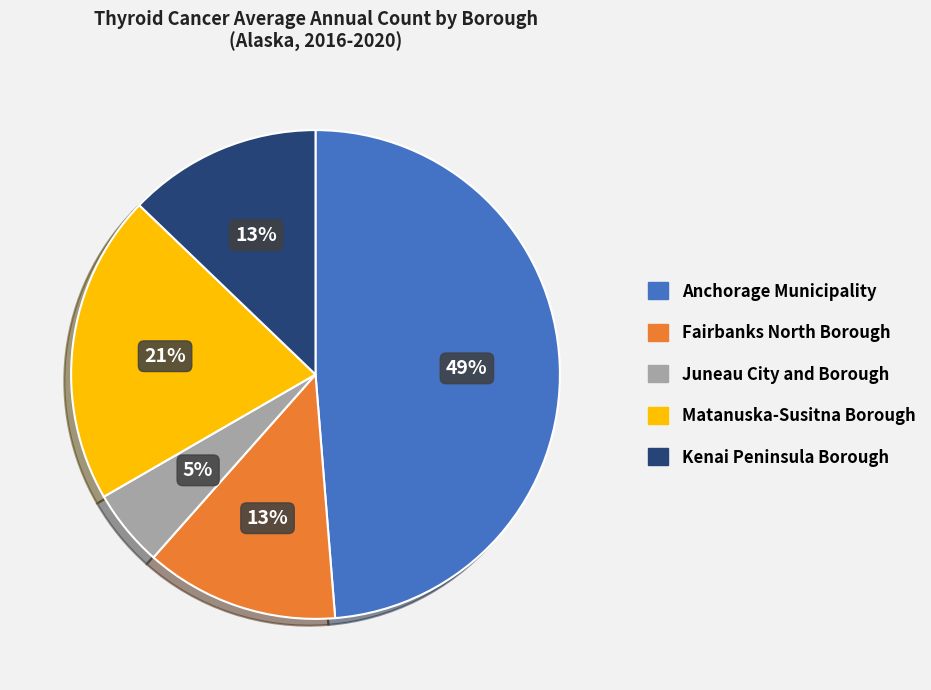

To the nearest percent, what is the difference between the largest and smallest slice percentages?

44%